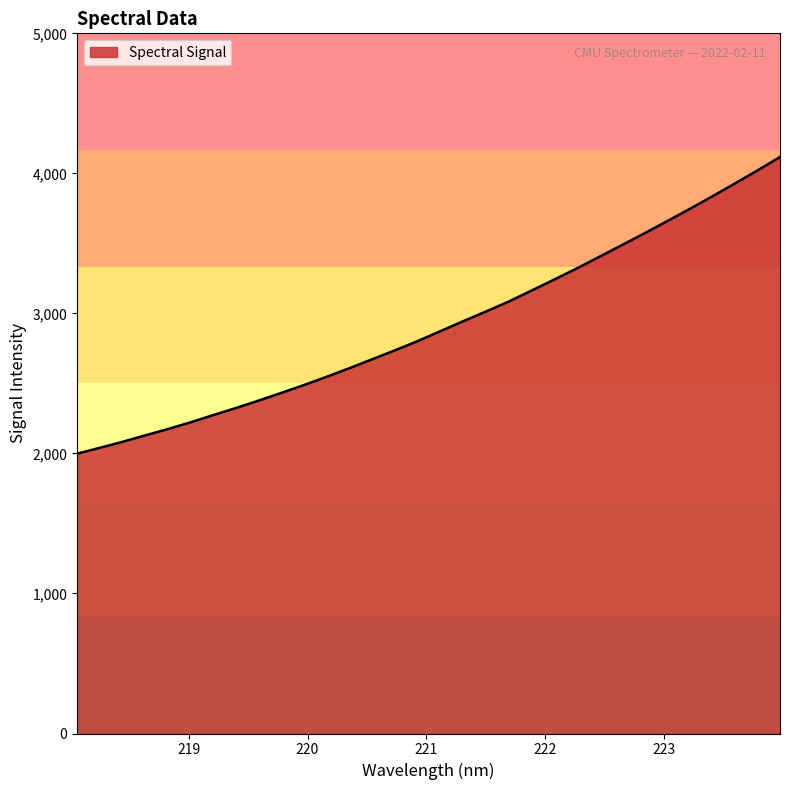

What is the difference between the maximum and minimum values?

2118.0